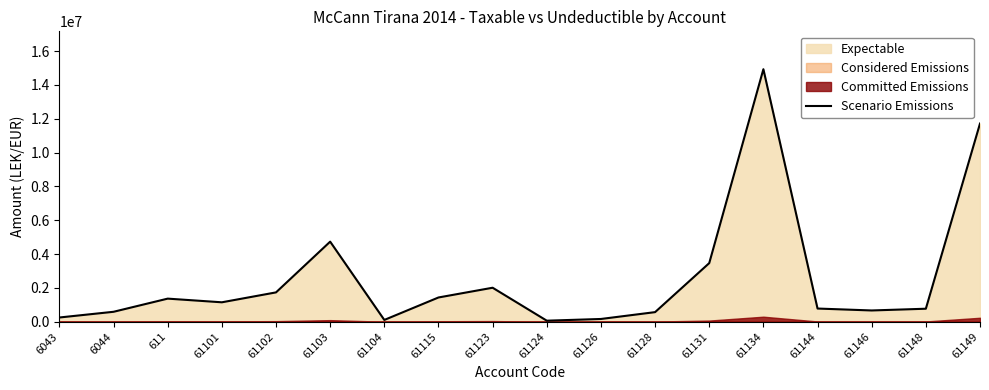

How many interior local peaks (higher than both neighbors) does the data have?

4